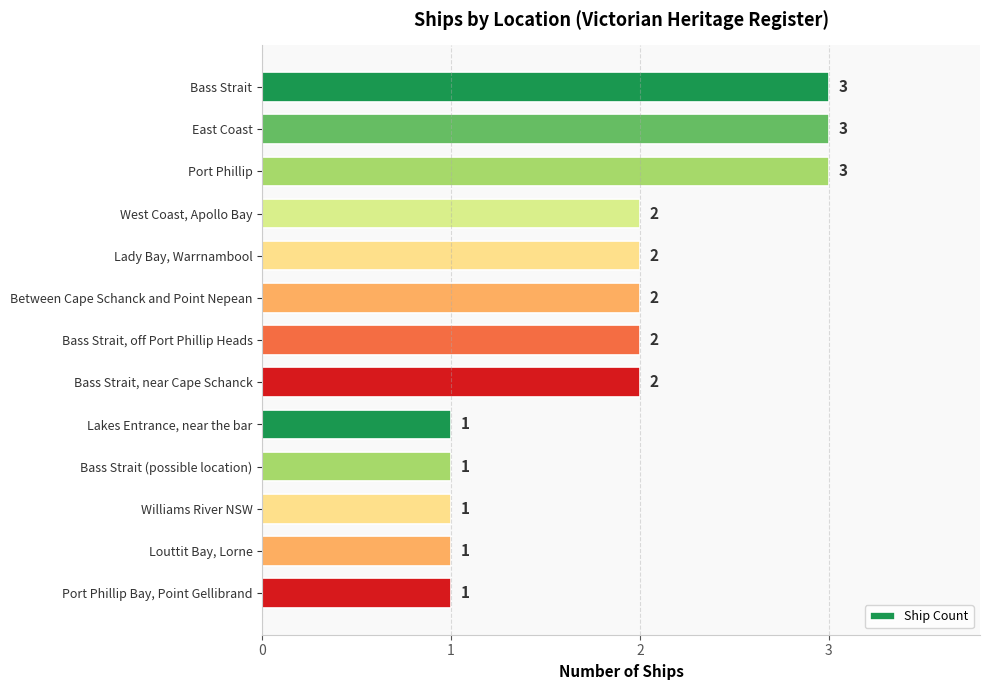

Reading top to bottom, list all the values displayed in this chart.

Bass Strait=3	East Coast=3	Port Phillip=3	West Coast, Apollo Bay=2	Lady Bay, Warrnambool=2	Between Cape Schanck and Point Nepean=2	Bass Strait, off Port Phillip Heads=2	Bass Strait, near Cape Schanck=2	Lakes Entrance, near the bar=1	Bass Strait (possible location)=1	Williams River NSW=1	Louttit Bay, Lorne=1	Port Phillip Bay, Point Gellibrand=1